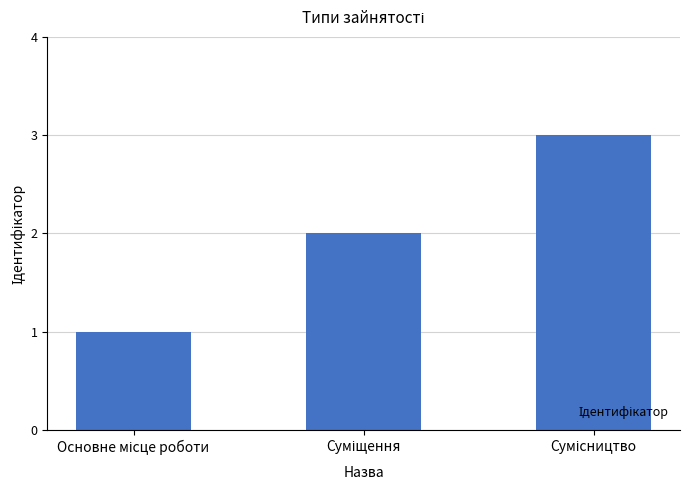

What is the maximum value shown in the chart?

3